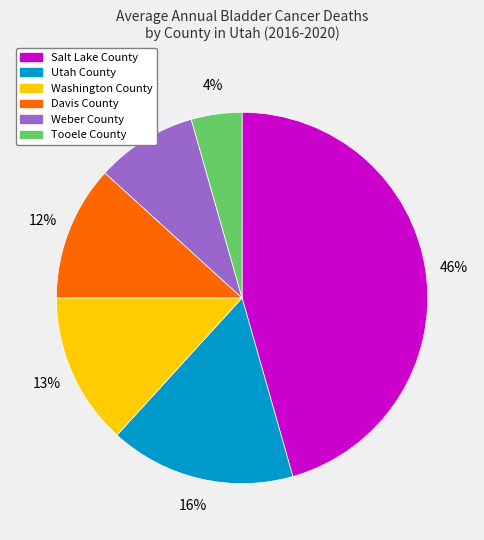

Is it true that Utah County is 16% of the pie?

True